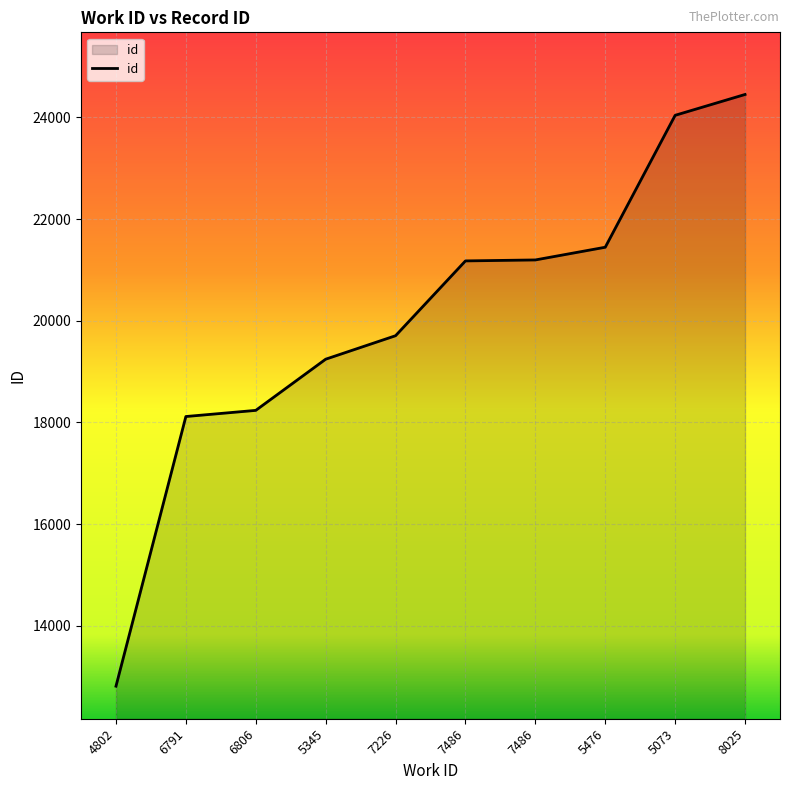

At which label does the data first exceed 21177?

7486